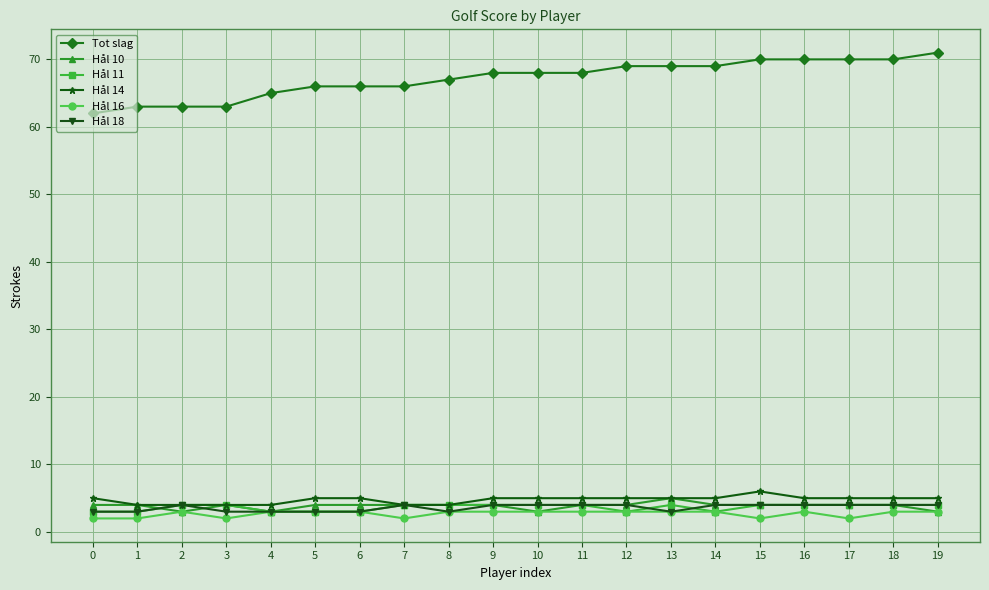

What is the value of the Hål 14 point at the 11th from the left?

5